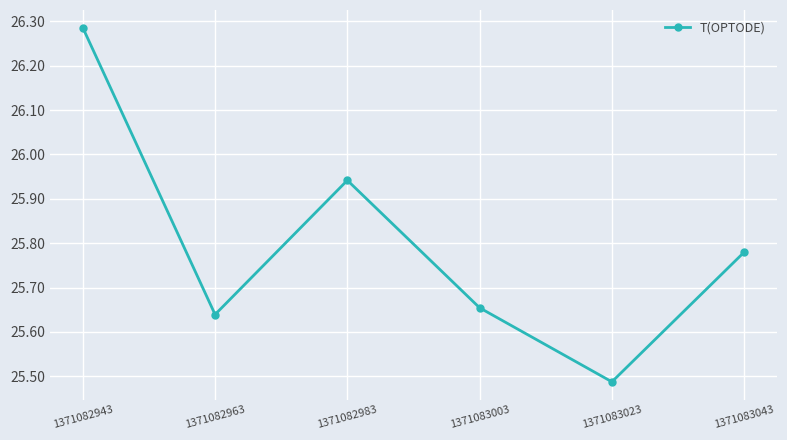

Rank the categories by value from lowest to highest.

1371083023, 1371082963, 1371083003, 1371083043, 1371082983, 1371082943